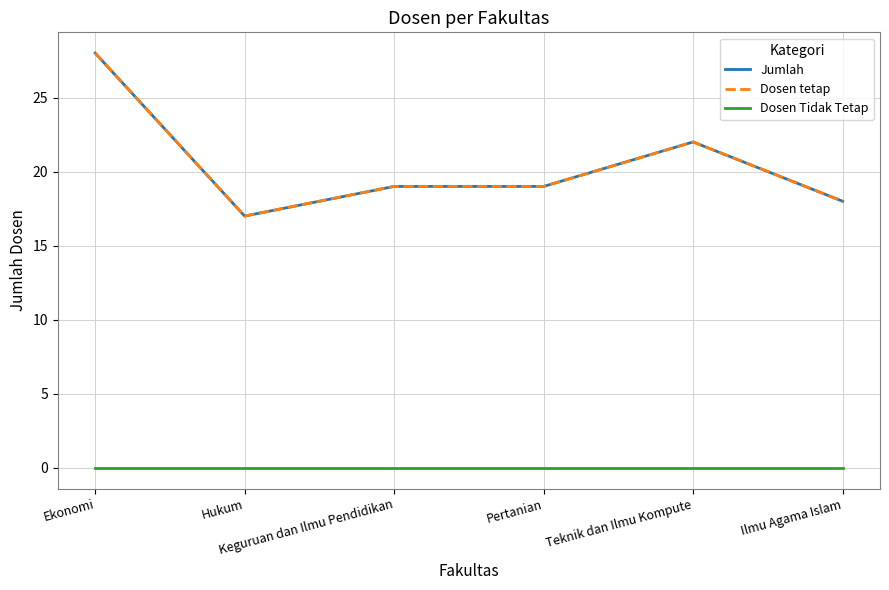

At which category does Jumlah reach its first local peak?

Teknik dan Ilmu Kompute